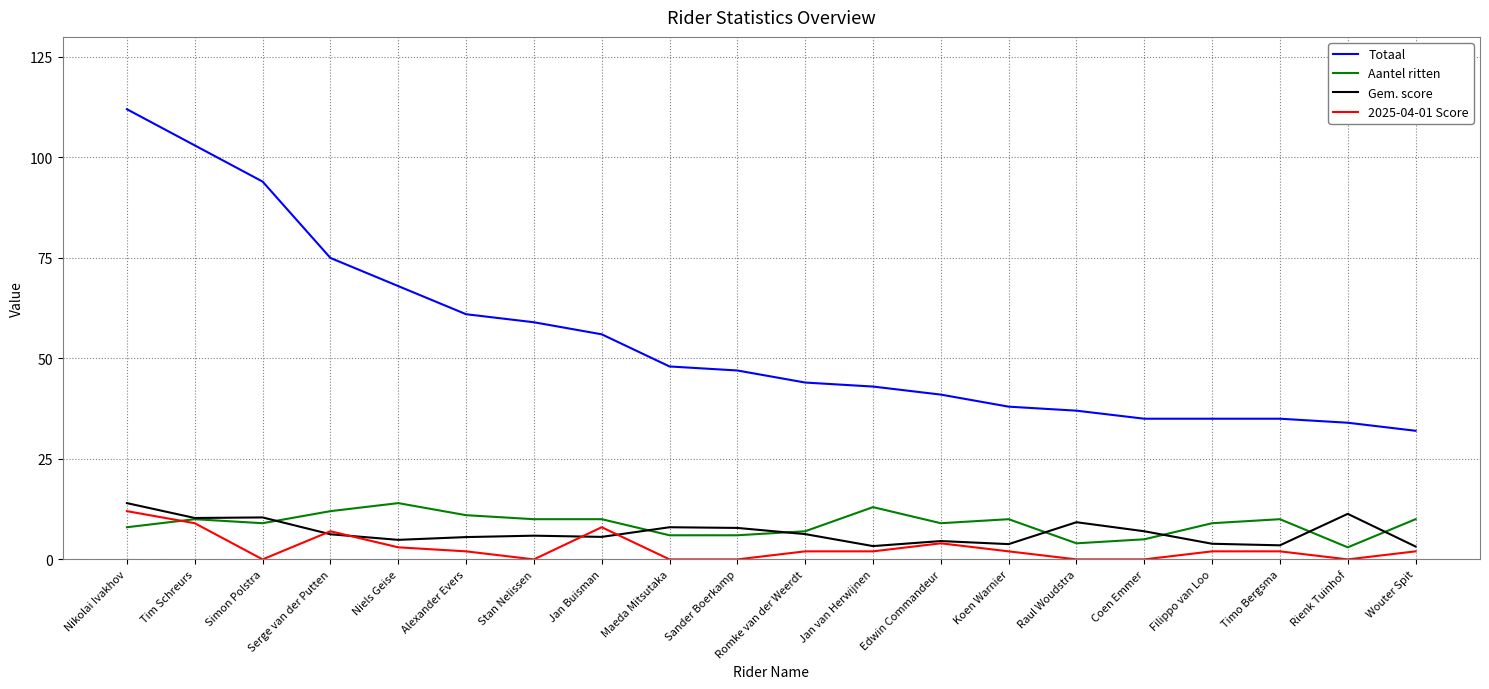

What position from the right is Stan Nelissen?

14